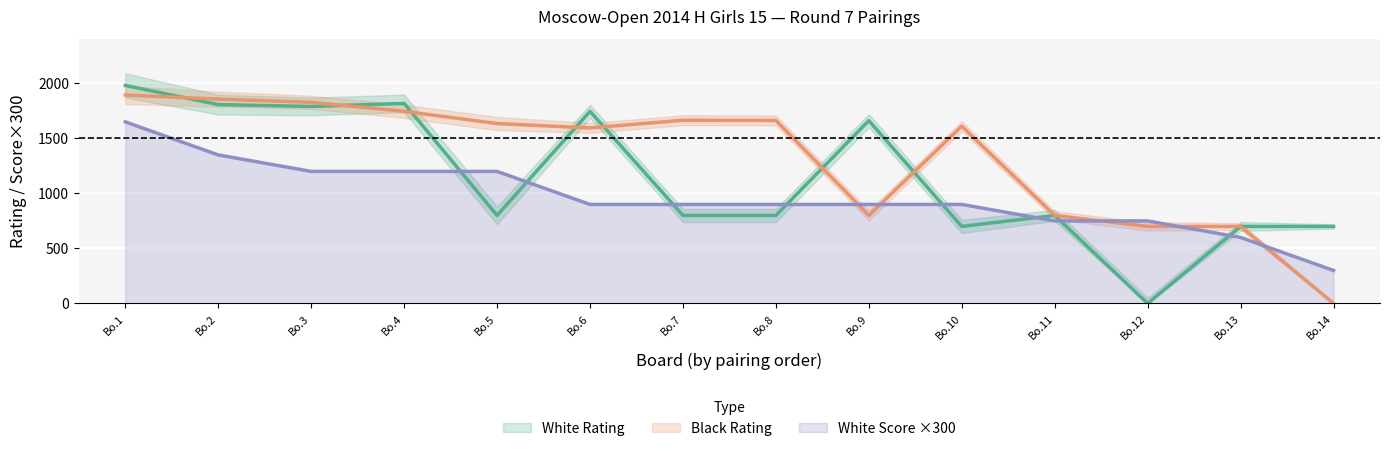

At which label does White Score ×300 reach its peak?

Bo.1